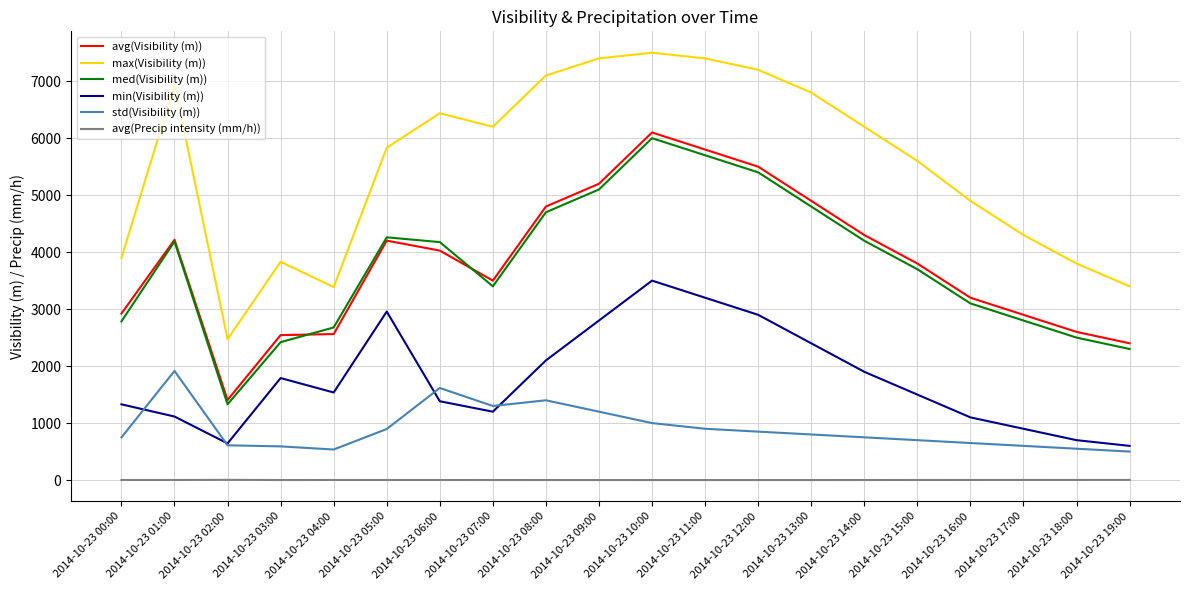

What value does the std(Visibility (m)) series have at 2014-10-23 04:00?

536.0